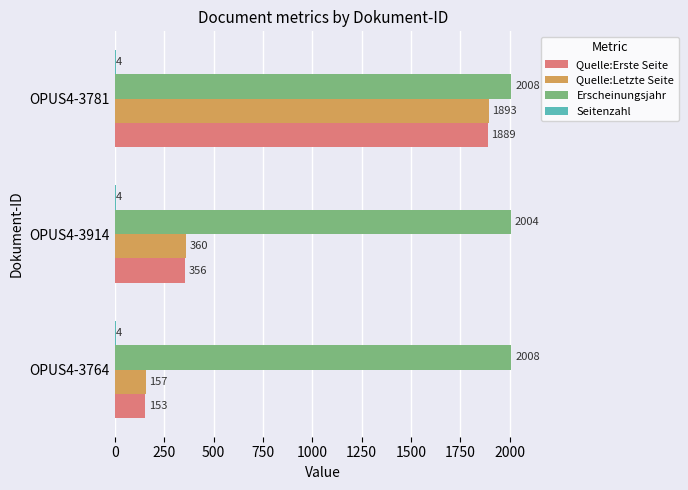

Which series has the largest total across all categories?

Erscheinungsjahr